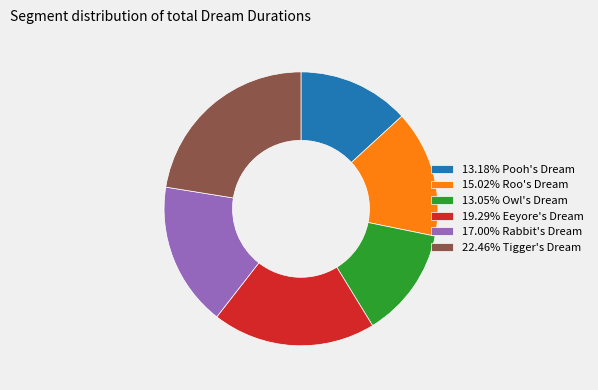

Is there a majority slice in this chart?

No